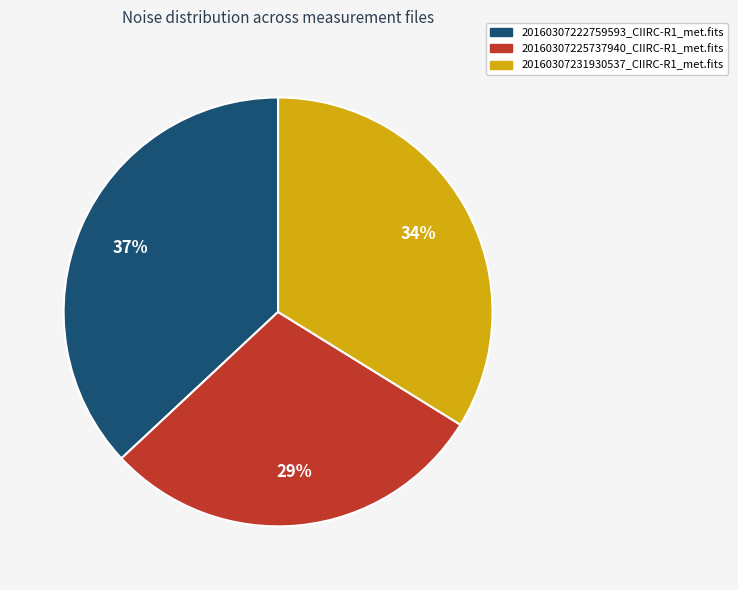

Is there any slice that represents more than half of the pie?

No